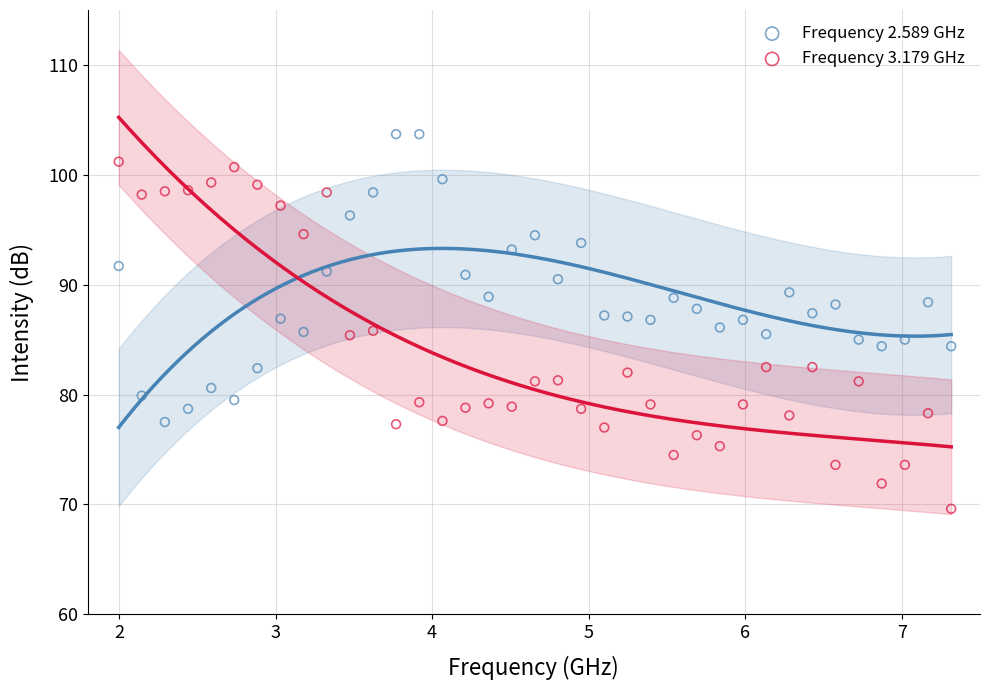

What is the X range (max minus min) for the scatter plot?

5.3